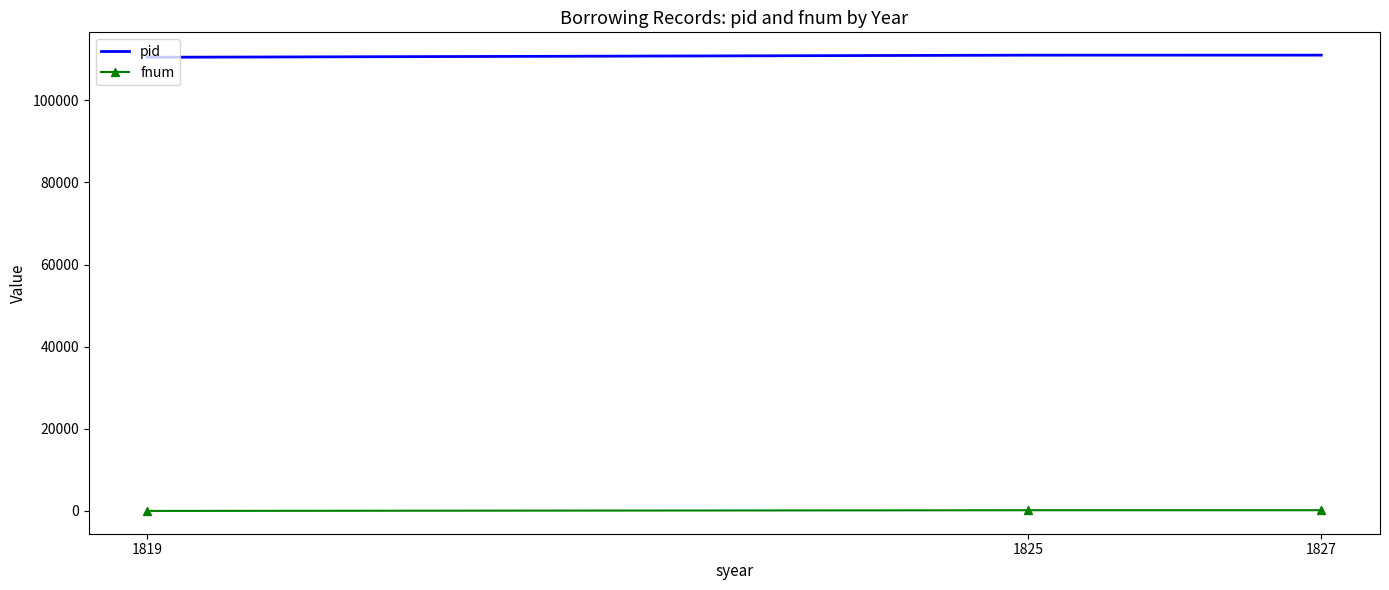

What is the sum of the pid values at 1827 and 1819?

221428